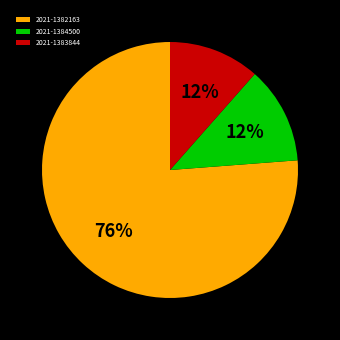

How many segments does this pie chart have?

3